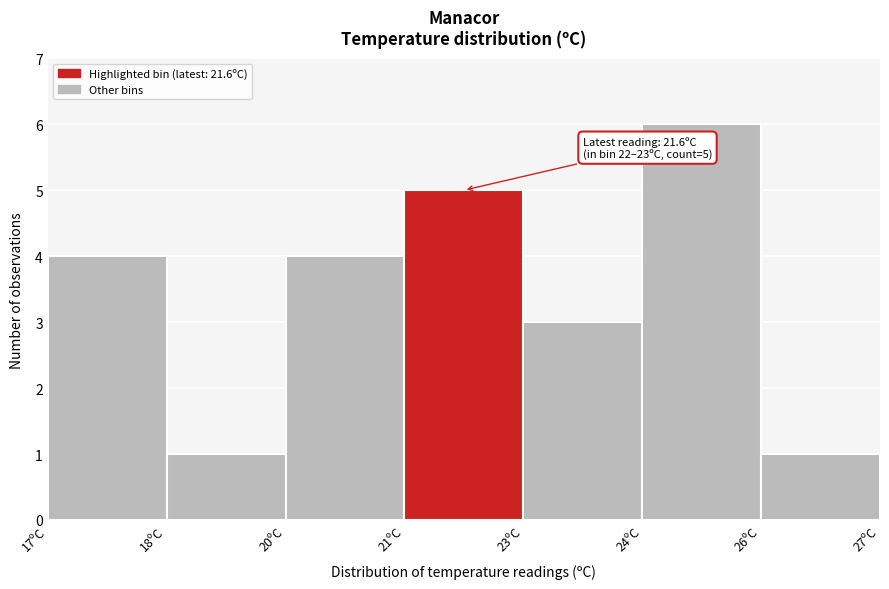

Reading left to right, extract all data points from this chart.

17ºC=4	18ºC=1	20ºC=4	21ºC=5	23ºC=3	24ºC=6	26ºC=1